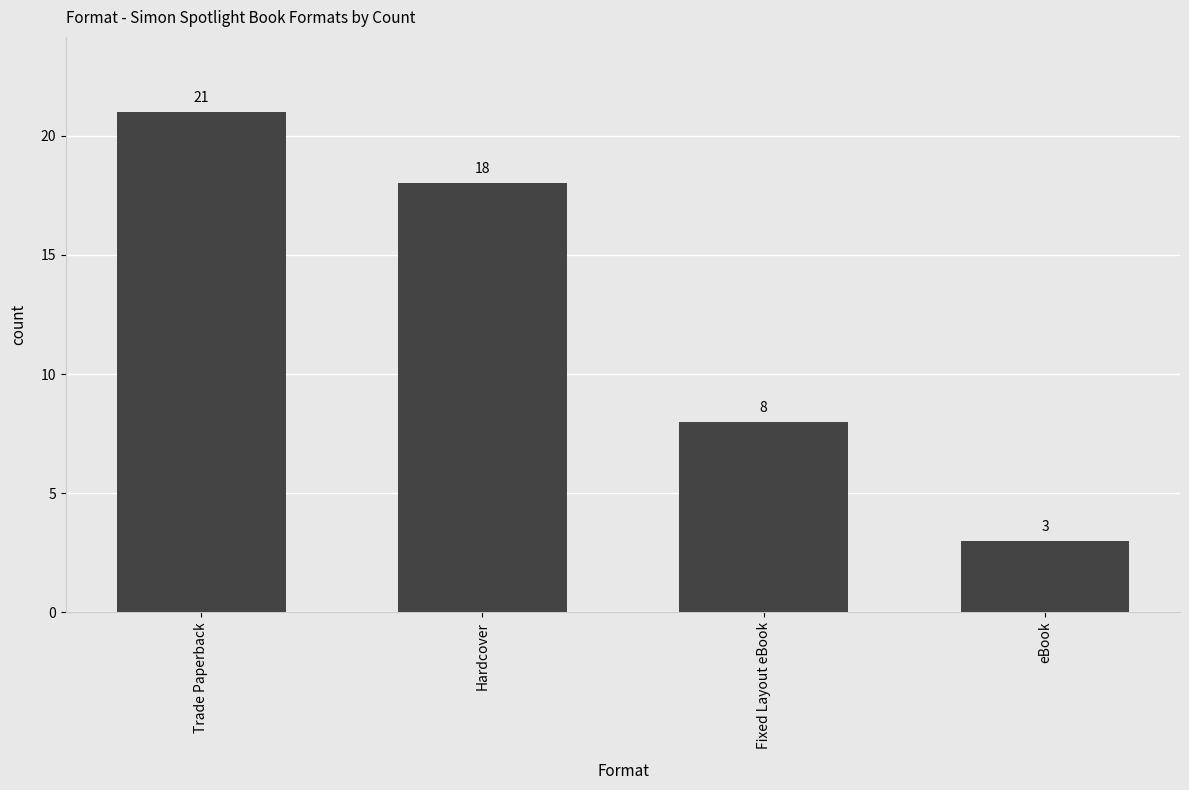

What position from the right is Trade Paperback?

4